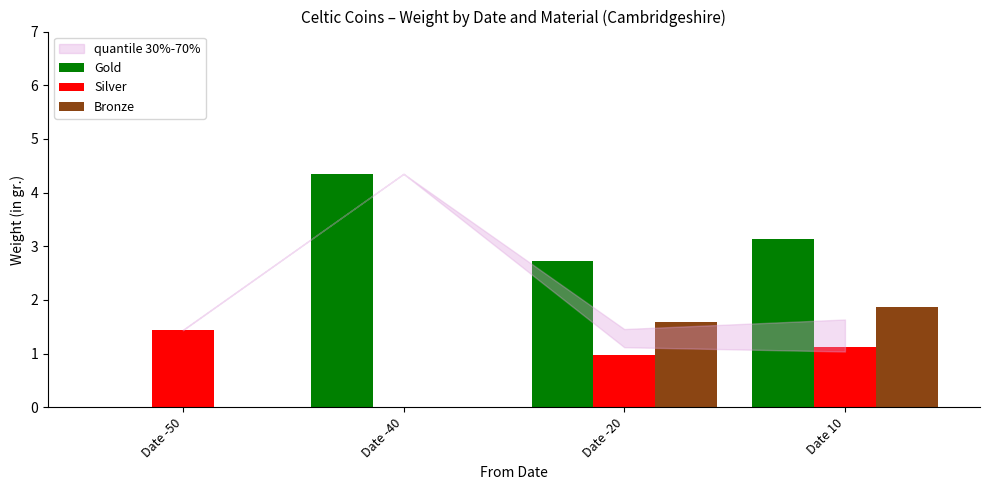

At which label is Silver closest to 0?

Date -40